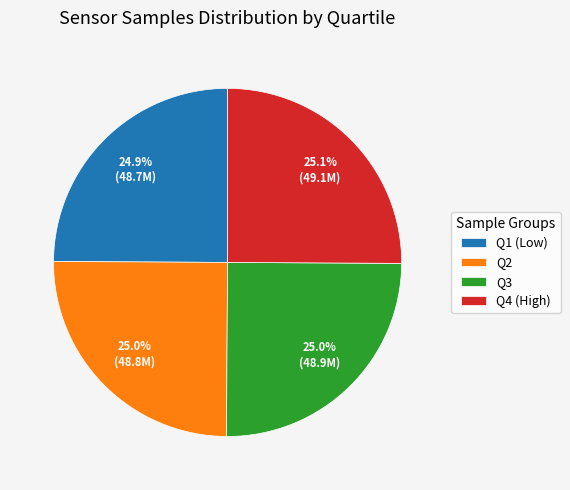

What percentage do Q2 and Q1 (Low) together represent?

49.9%